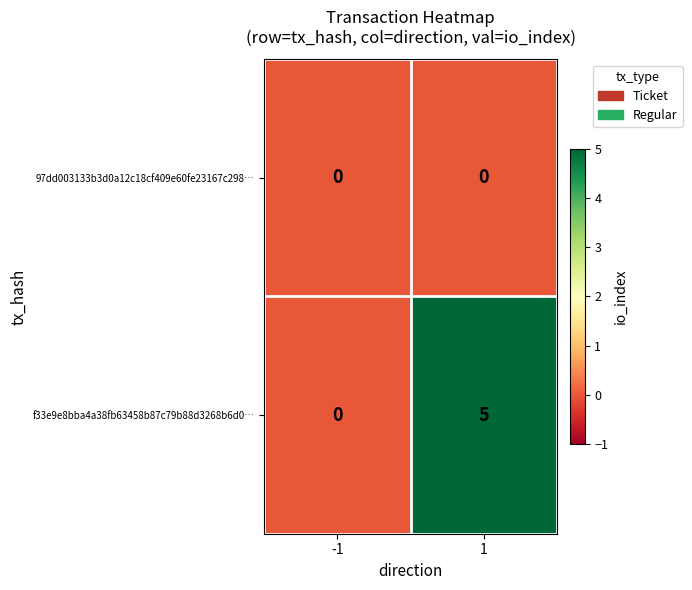

How many data points in f33e9e8bba4a38fb63458b87c79b88d3268b6d0… are less than 5?

1